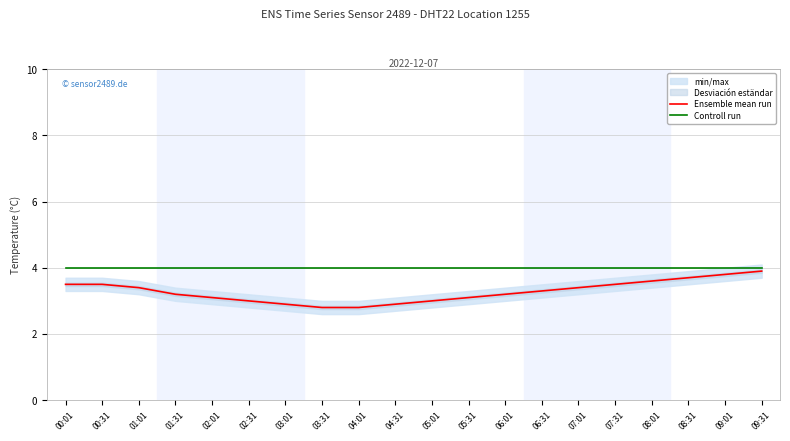

What is the total value across all series at 00:31?

7.5